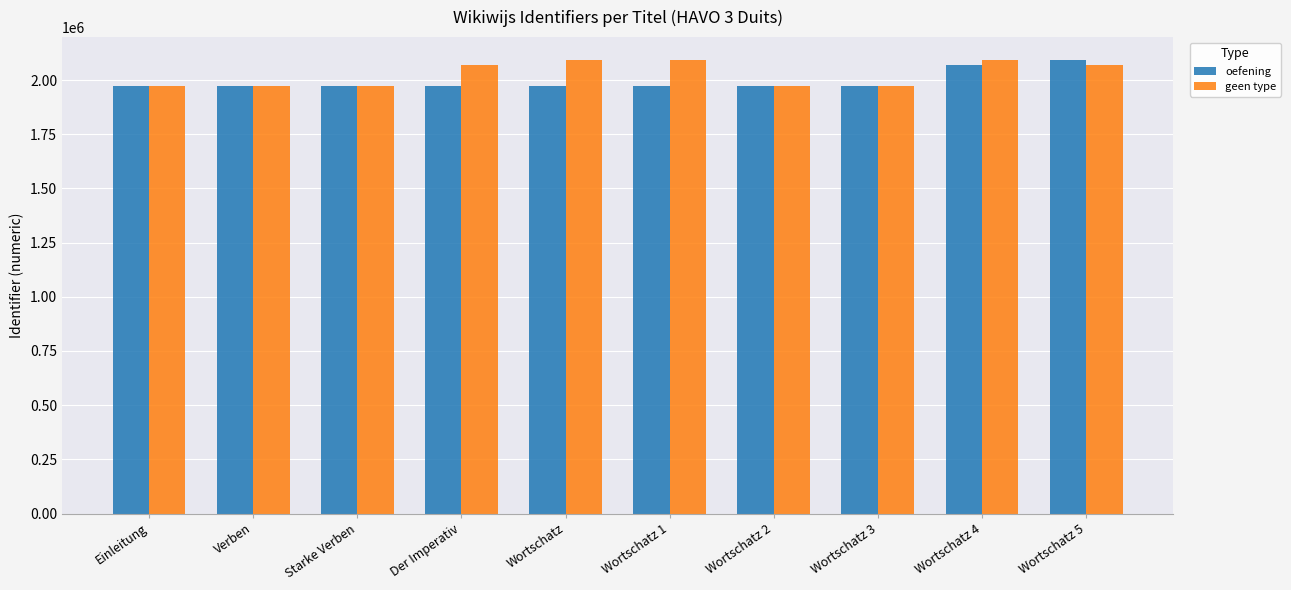

What is the greatest value displayed?

2093563